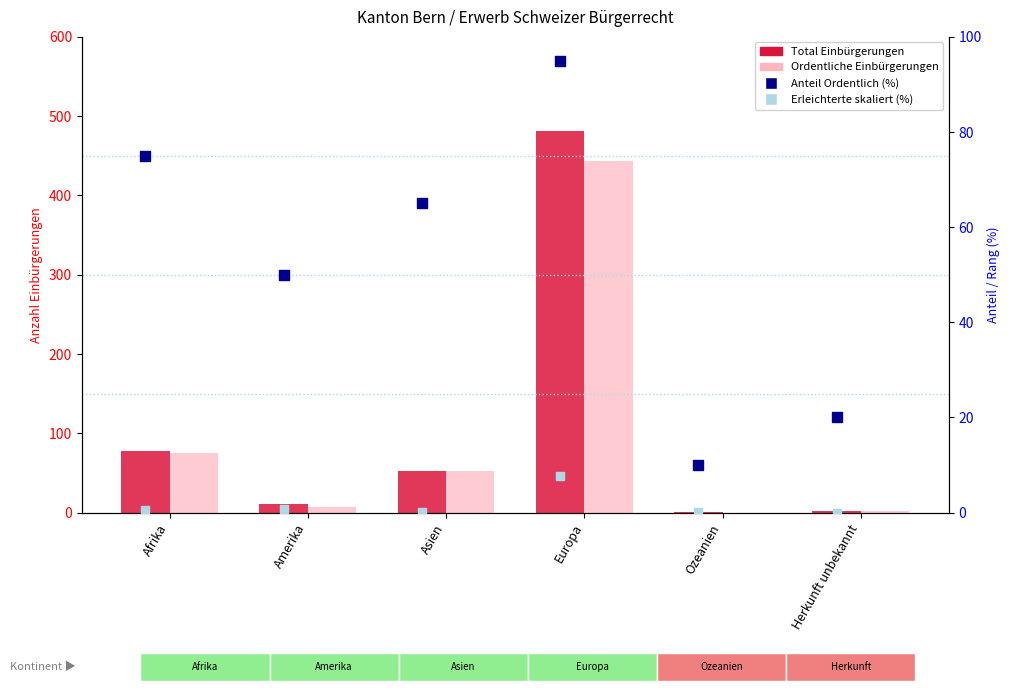

At how many categories does at least one series exceed 203?

1